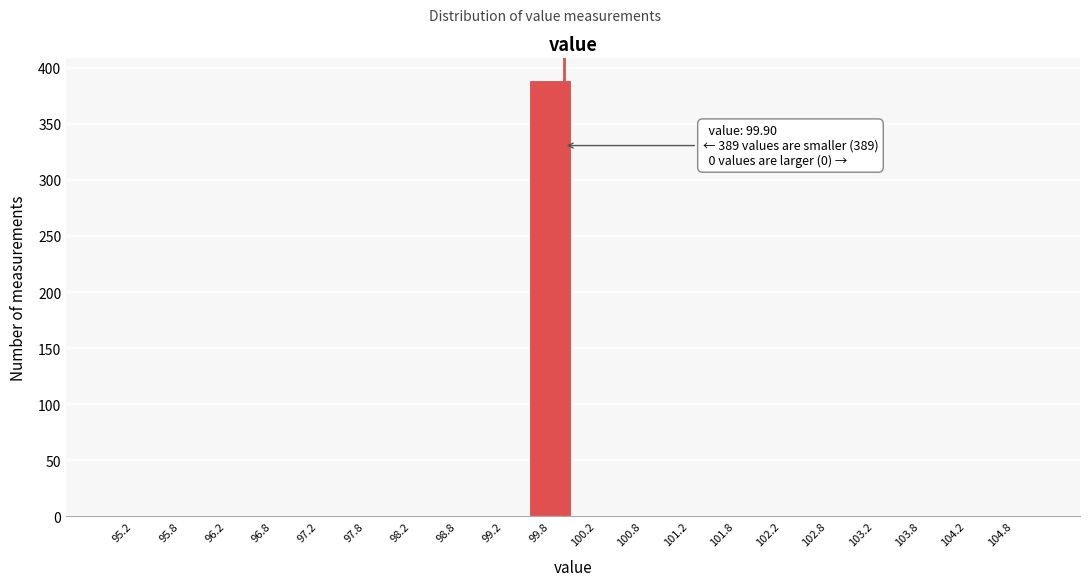

Which range on the x-axis has the tallest bar?

99.5 to 100.0